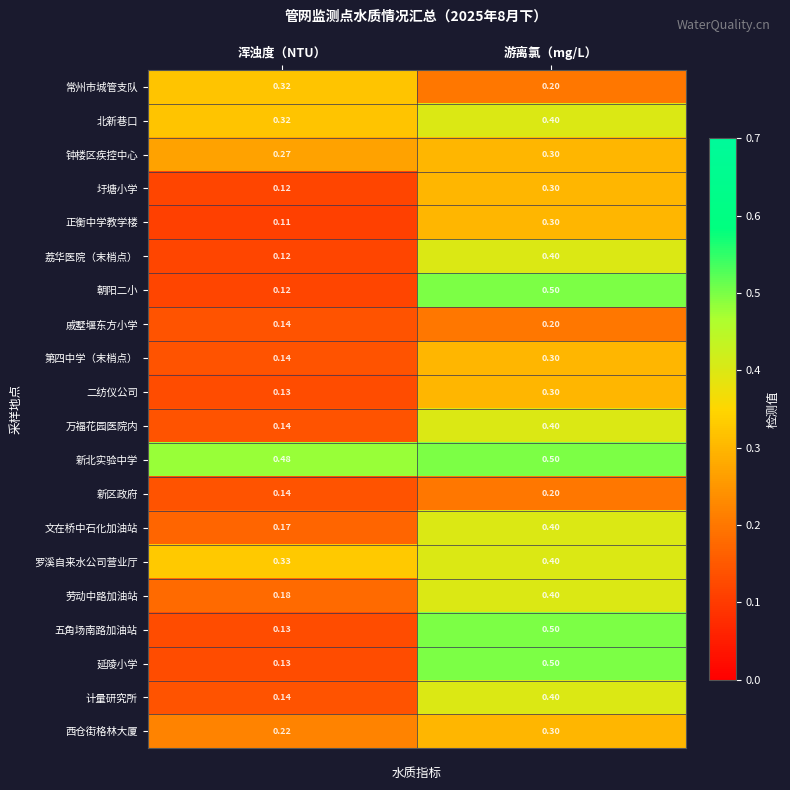

At which label is 劳动中路加油站 closest to 0?

浑浊度（NTU）